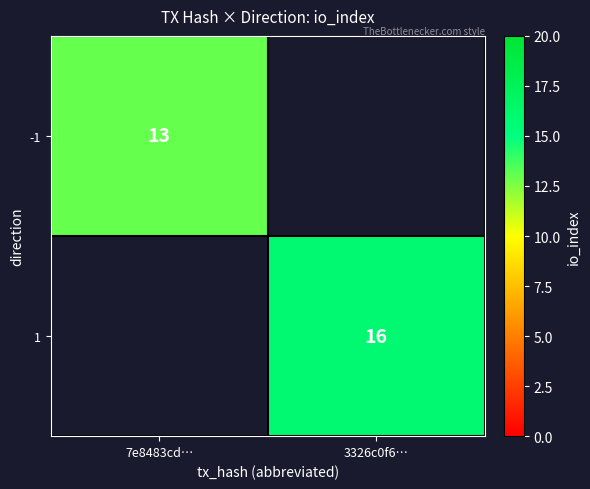

The value of 1 at 3326c0f6… is 23. True or false?

False